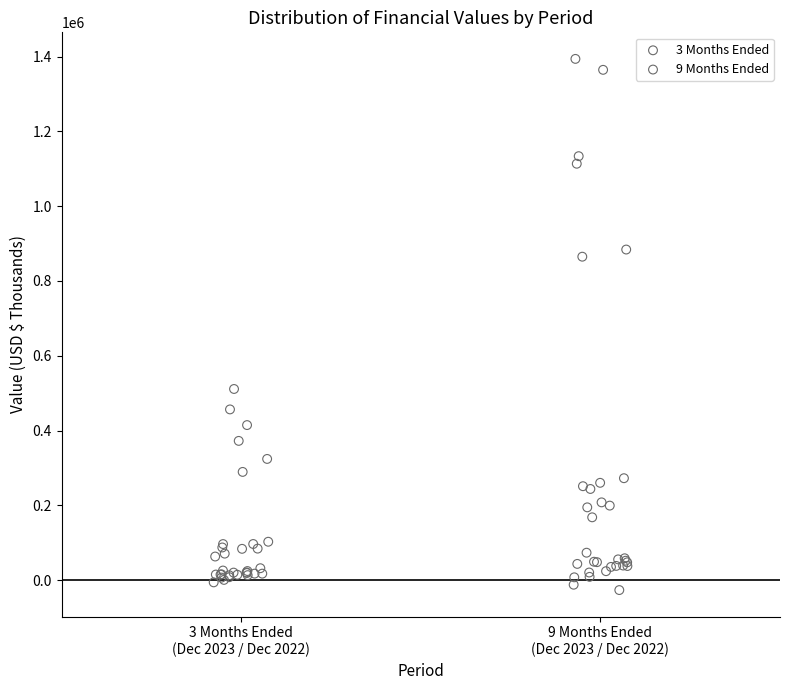

Which series has the largest Y range (max minus min)?

9 Months Ended